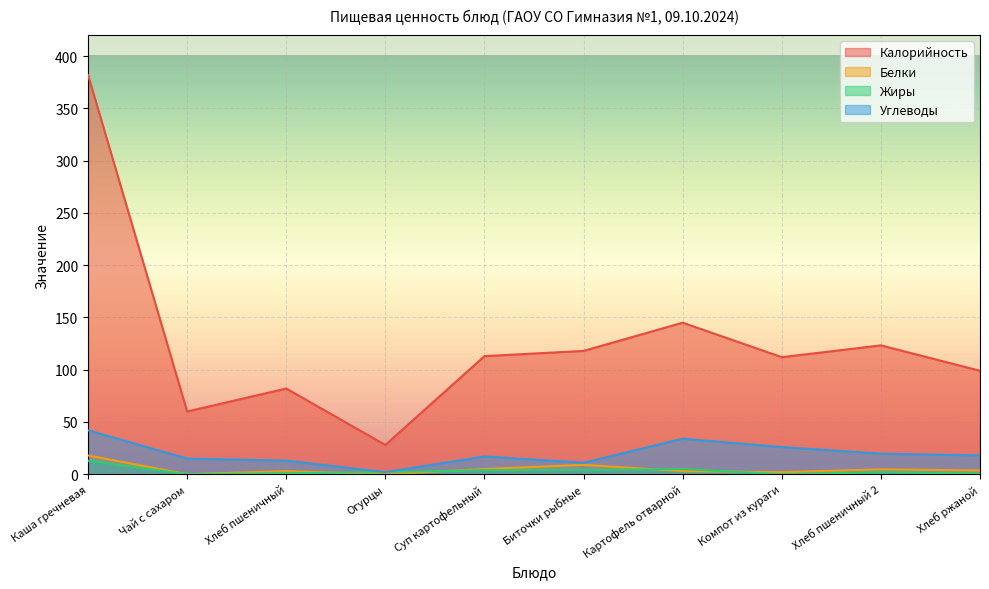

Between Чай с сахаром and Биточки рыбные, which is larger?

Биточки рыбные